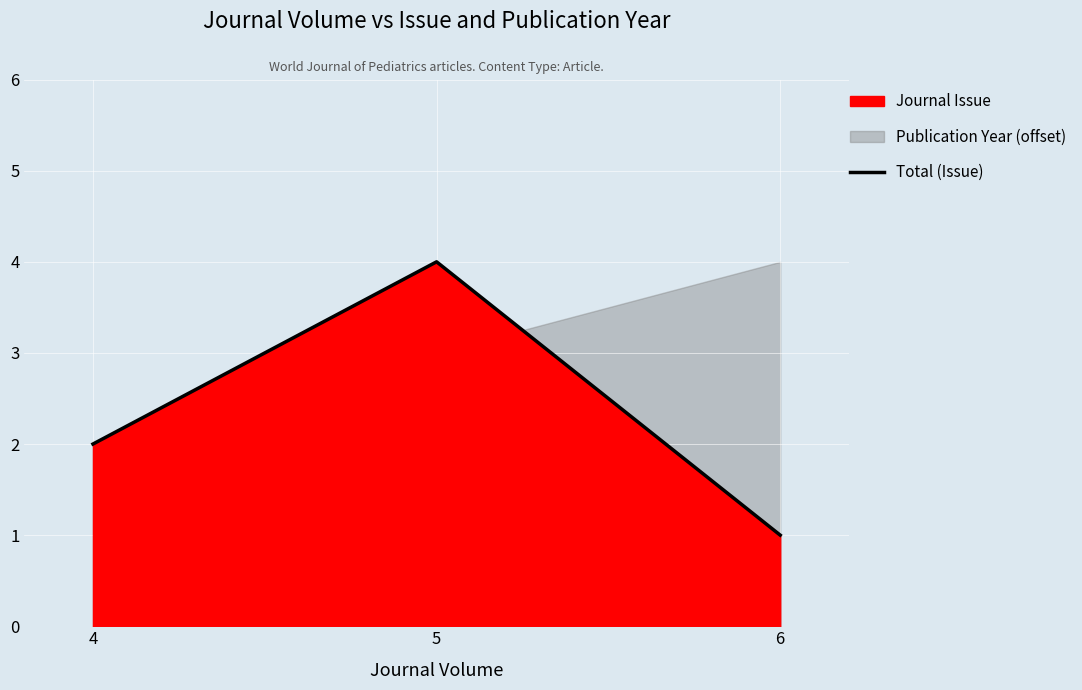

Reading right to left, transcribe all the data shown in this chart.

1	4	2